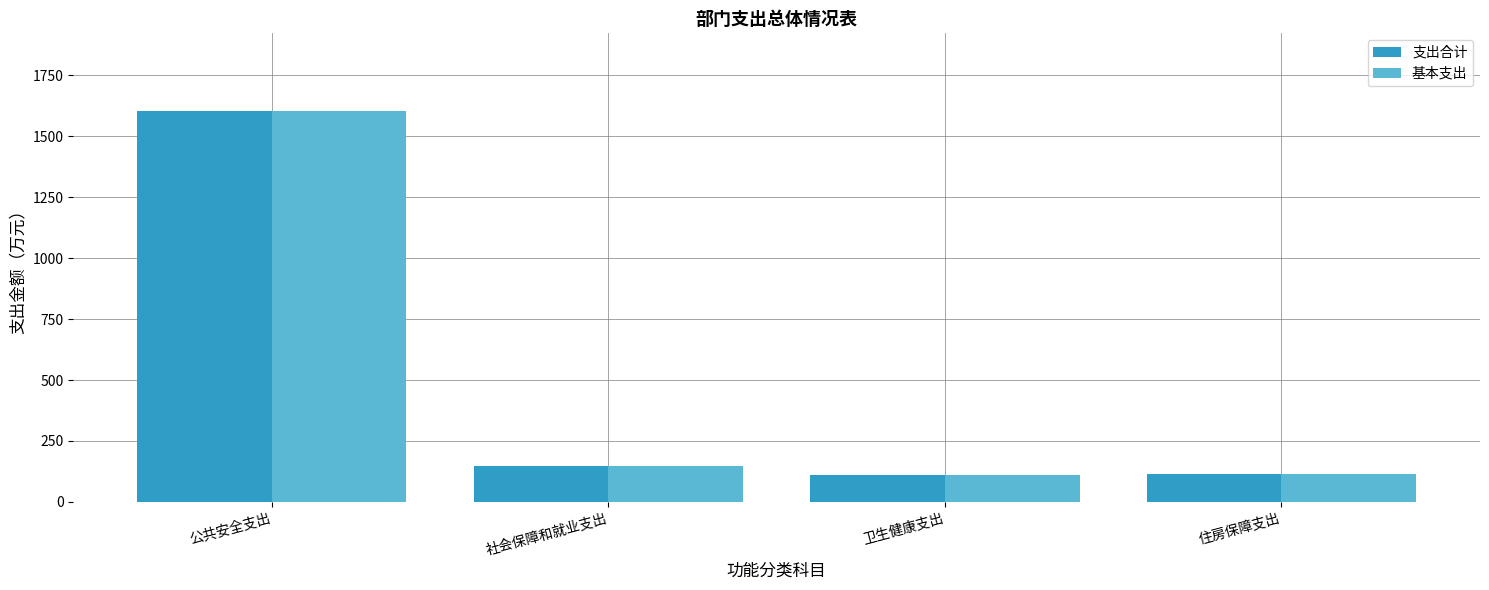

How many bars are there in each group?

2